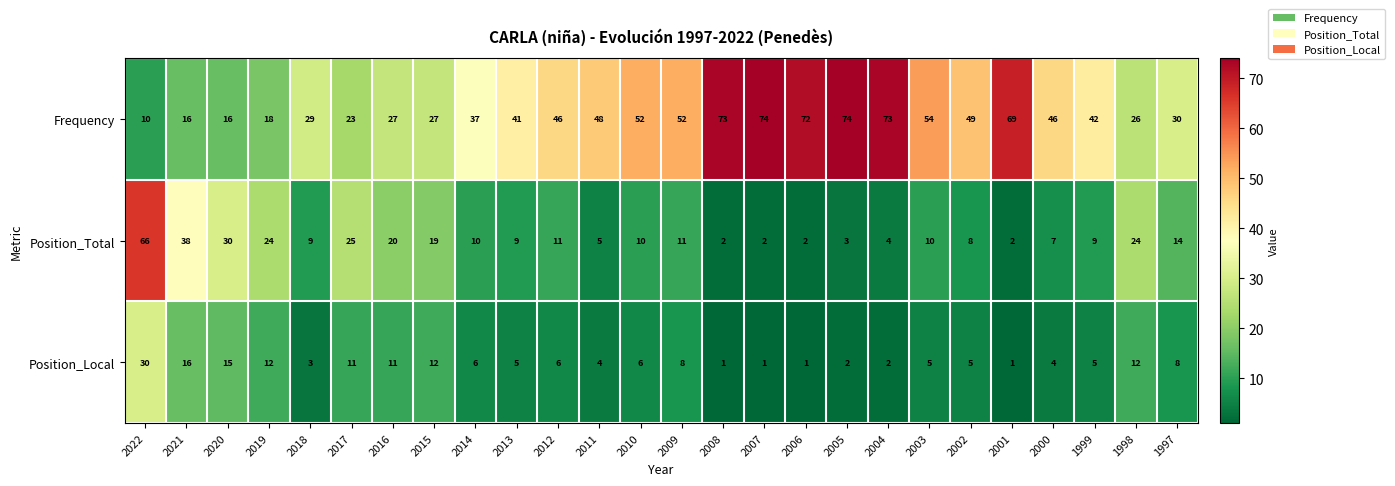

What is the lowest value of the Frequency series?

10